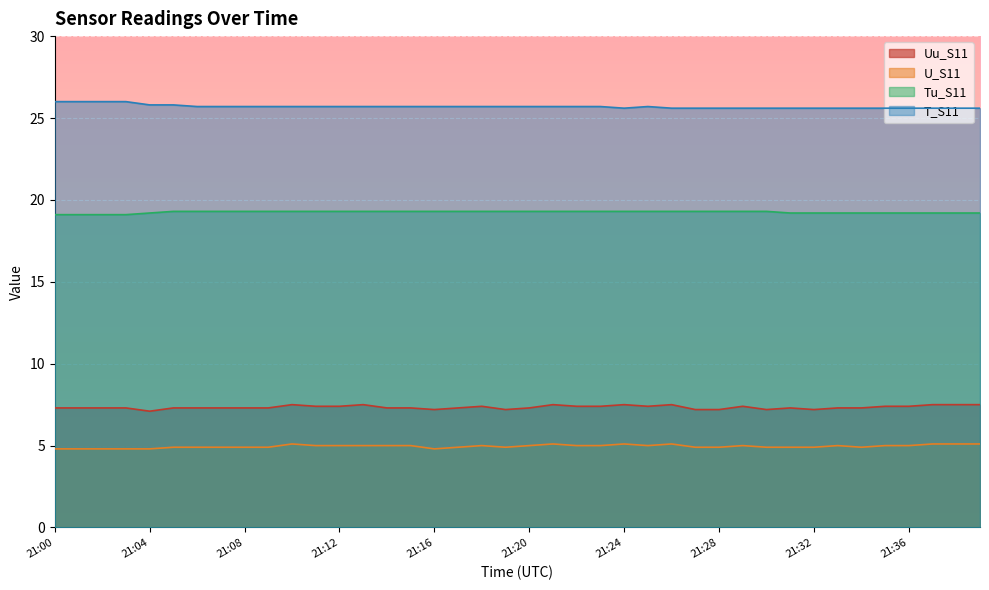

Is it true that Tu_S11 equals 29.0 at 21:04?

False